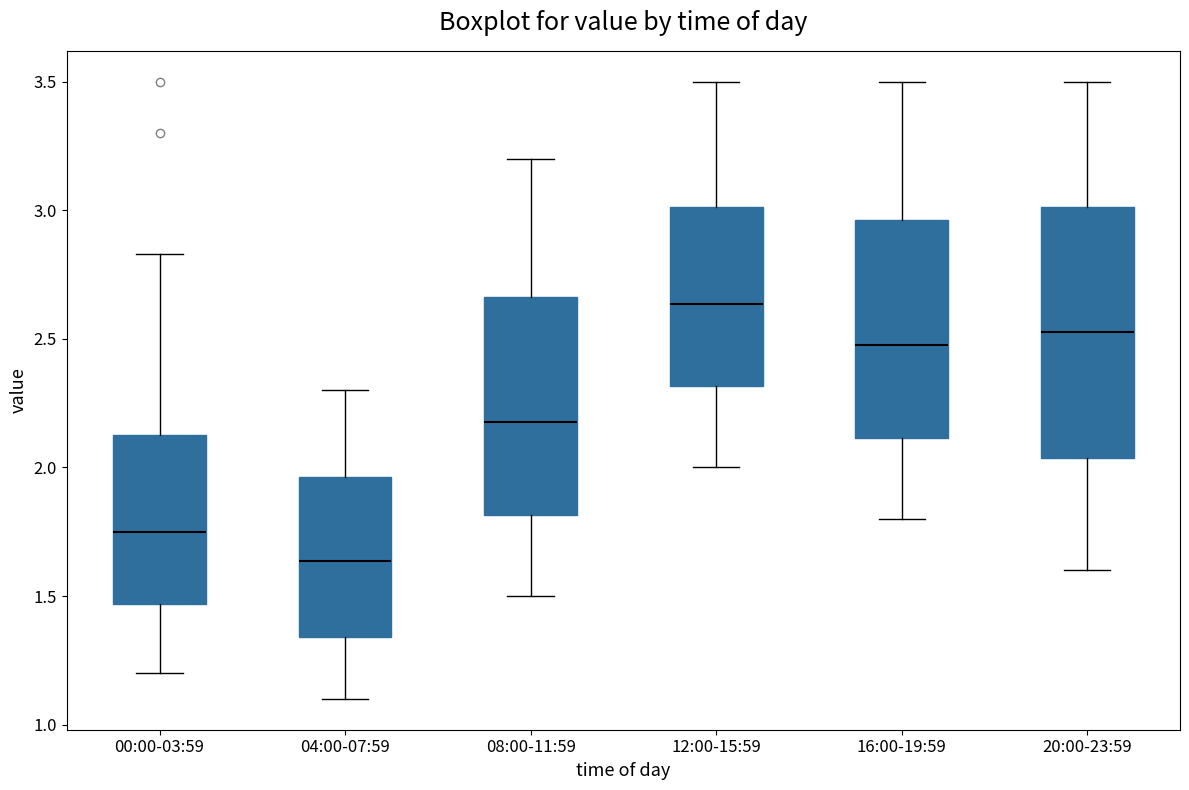

Reading left to right, read every box against the y-axis: the position of its median line, the range the box covers, and the ends of its whiskers. The values are not printed on the chart, so give them approximately, as read against the axis.

00:00-03:59: median 1.75, box 1.45 to 2.15, whiskers 1.20 to 2.85
04:00-07:59: median 1.65, box 1.35 to 1.95, whiskers 1.10 to 2.30
08:00-11:59: median 2.20, box 1.80 to 2.65, whiskers 1.50 to 3.20
12:00-15:59: median 2.65, box 2.30 to 3.00, whiskers 2.00 to 3.50
16:00-19:59: median 2.50, box 2.10 to 2.95, whiskers 1.80 to 3.50
20:00-23:59: median 2.55, box 2.05 to 3.00, whiskers 1.60 to 3.50